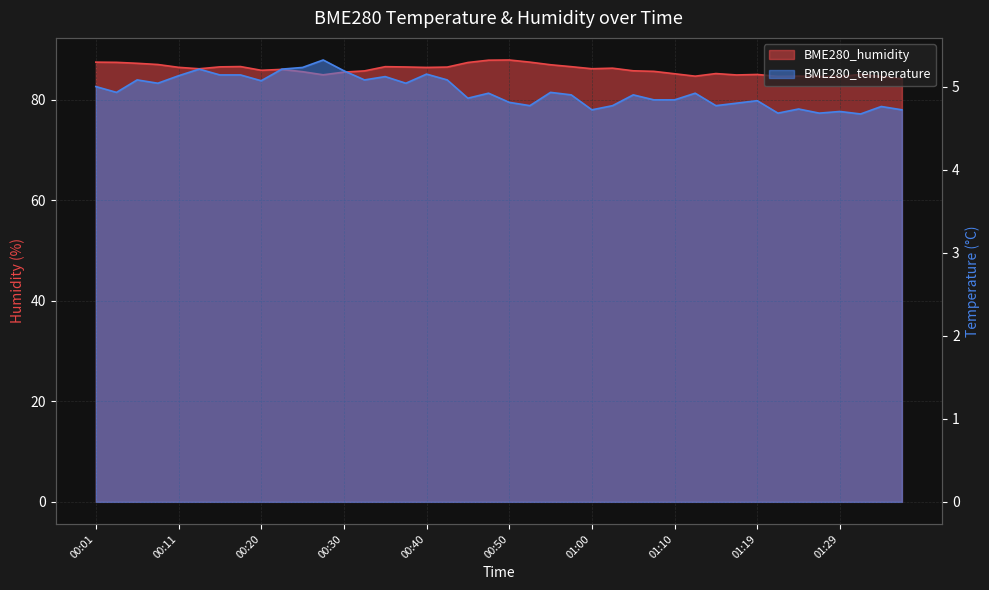

True or false: BME280_humidity and BME280_temperature intersect in this chart.

False